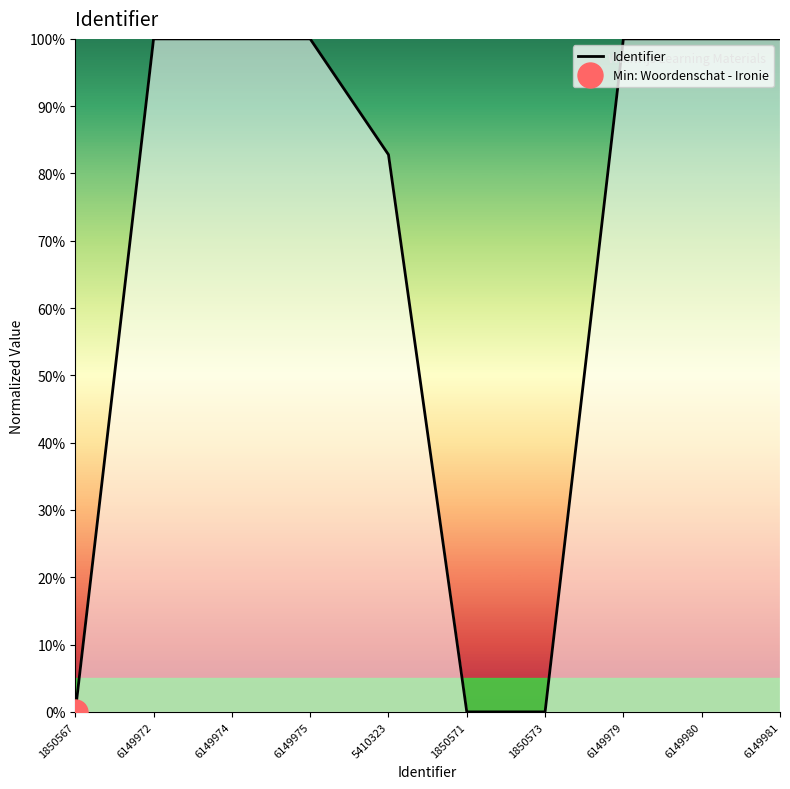

Where is the first local minimum?

1850571